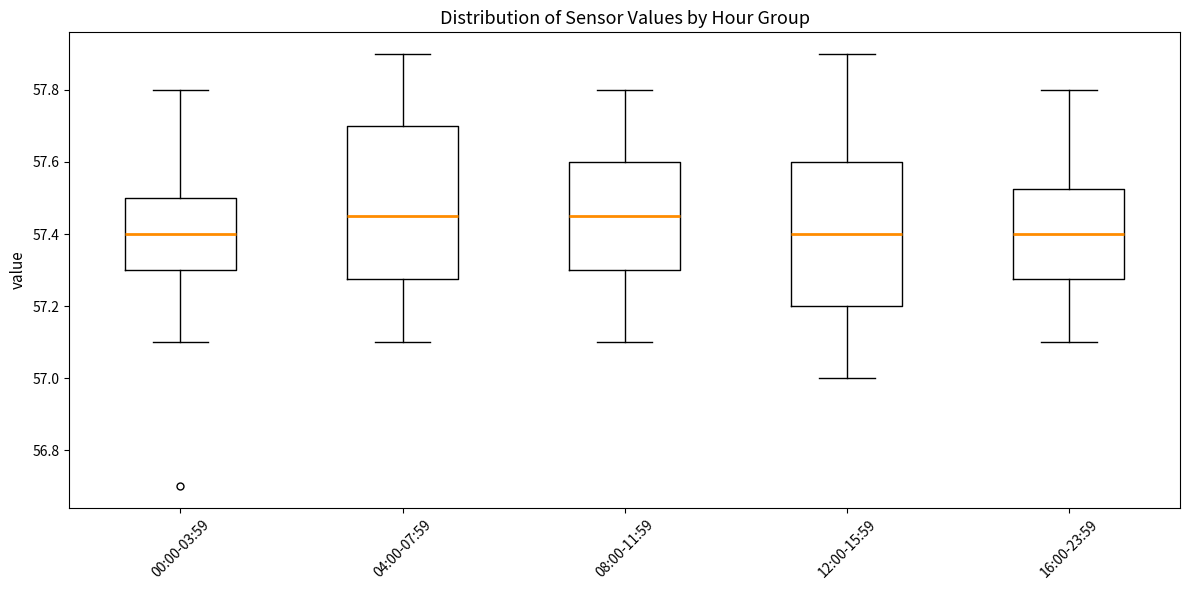

Reading left to right, read every box against the y-axis: the position of its median line, the range the box covers, and the ends of its whiskers. The values are not printed on the chart, so give them approximately, as read against the axis.

00:00-03:59: median 57.40, box 57.30 to 57.50, whiskers 57.10 to 57.80
04:00-07:59: median 57.46, box 57.28 to 57.70, whiskers 57.10 to 57.90
08:00-11:59: median 57.46, box 57.30 to 57.60, whiskers 57.10 to 57.80
12:00-15:59: median 57.40, box 57.20 to 57.60, whiskers 57.00 to 57.90
16:00-23:59: median 57.40, box 57.28 to 57.52, whiskers 57.10 to 57.80